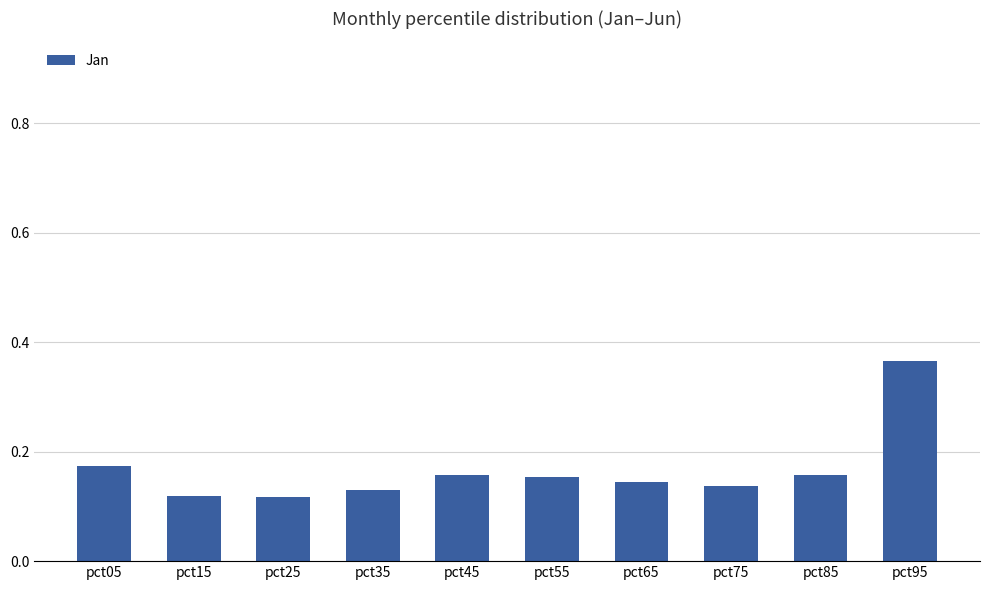

Which label corresponds to the largest value in the chart?

pct95